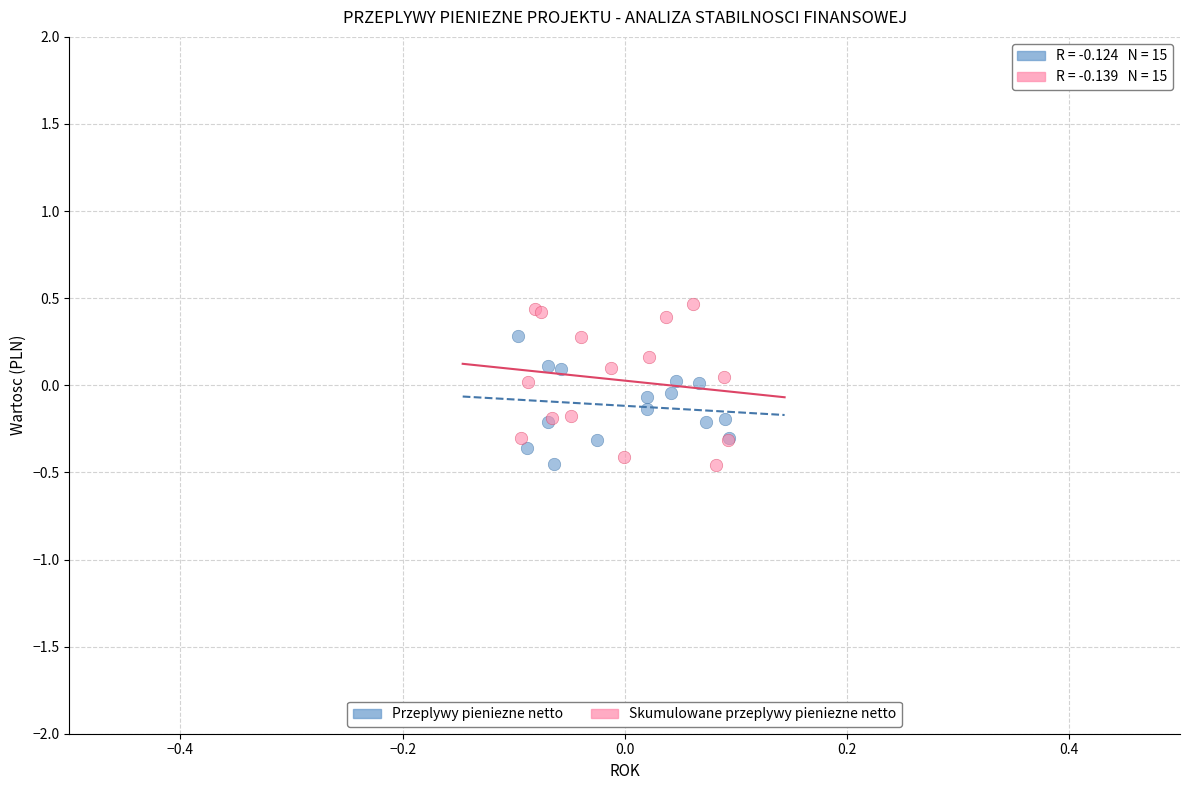

Which series has the widest spread of Y values?

Skumulowane przeplywy pieniezne netto